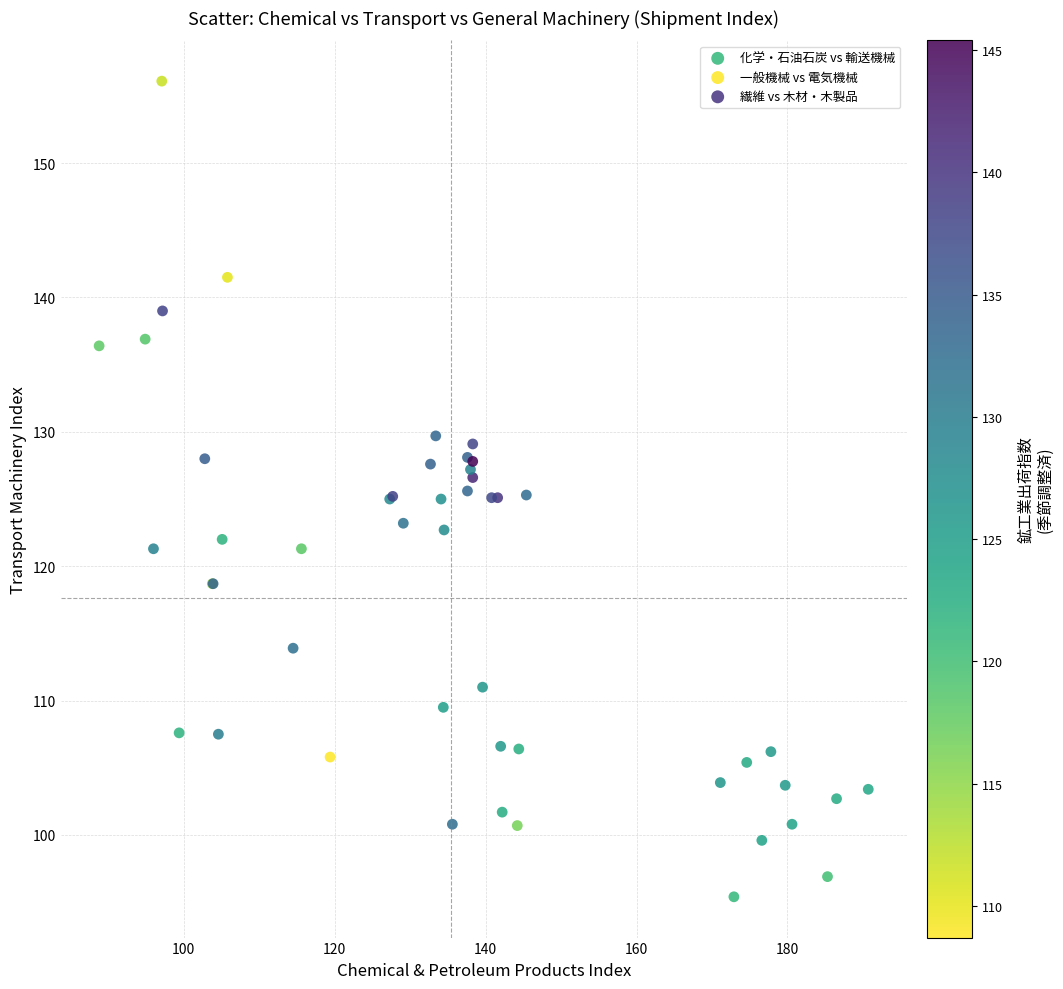

Which series reaches the maximum Y coordinate?

一般機械 vs 電気機械